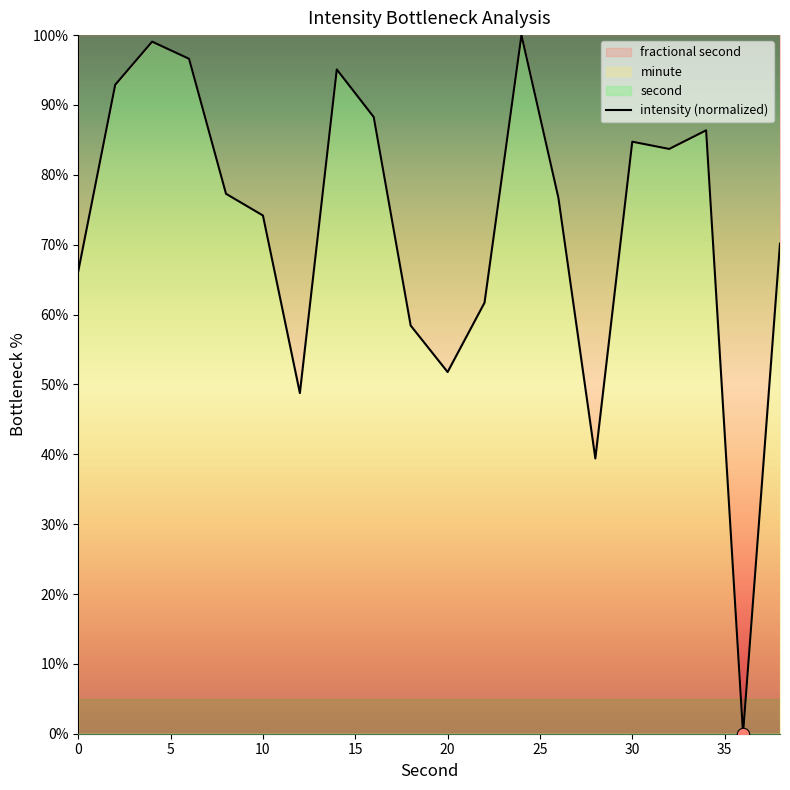

The intensity (normalized) series shows 84.7 at 30. True or false?

True